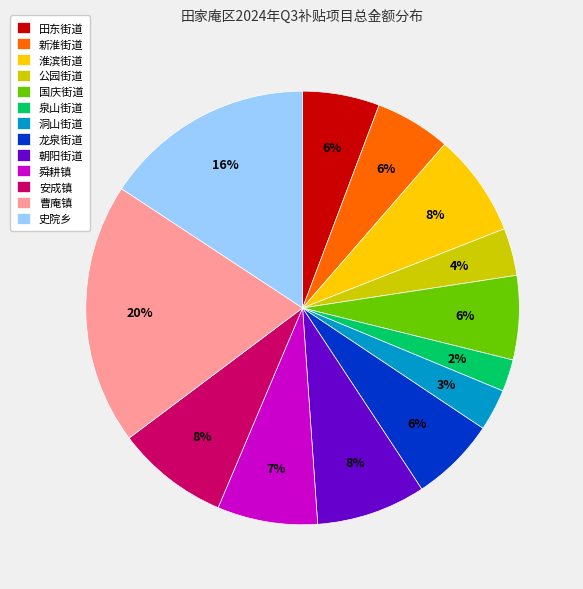

Is it true that 新淮街道 is 1% of the pie?

False